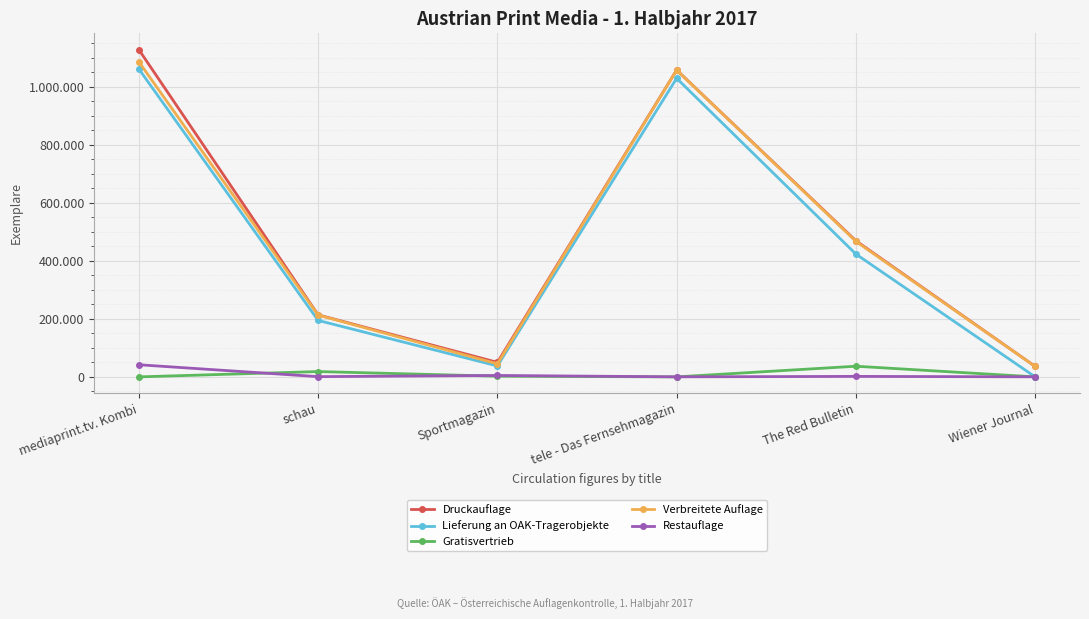

What is the value of the Lieferung an OAK-Tragerobjekte point at the 5th from the left?

423033